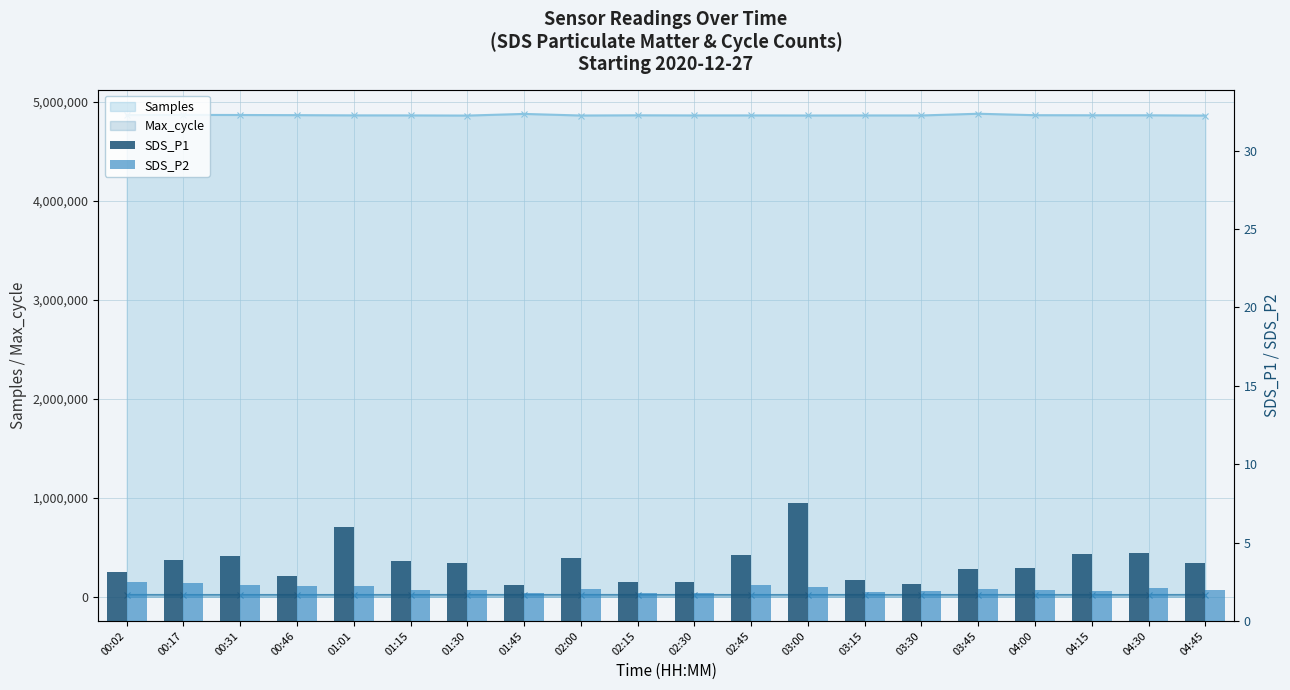

How many data points in SDS_P1 are less than 3?

6